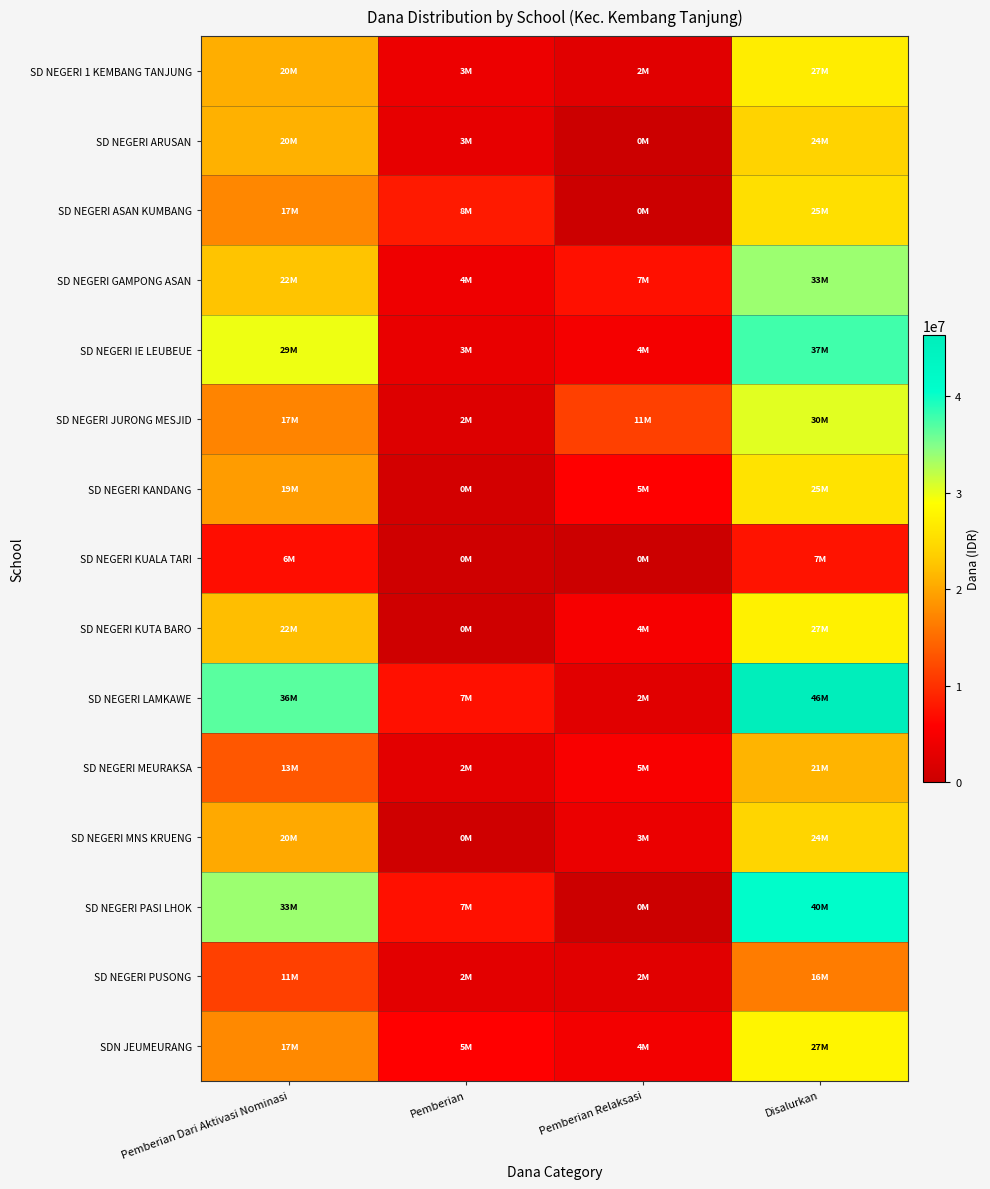

At Disalurkan, list the series in order from largest to smallest.

SD NEGERI LAMKAWE, SD NEGERI PASI LHOK, SD NEGERI IE LEUBEUE, SD NEGERI GAMPONG ASAN, SD NEGERI JURONG MESJID, SDN JEUMEURANG, SD NEGERI KUTA BARO, SD NEGERI 1 KEMBANG TANJUNG, SD NEGERI KANDANG, SD NEGERI ASAN KUMBANG, SD NEGERI MNS KRUENG, SD NEGERI ARUSAN, SD NEGERI MEURAKSA, SD NEGERI PUSONG, SD NEGERI KUALA TARI